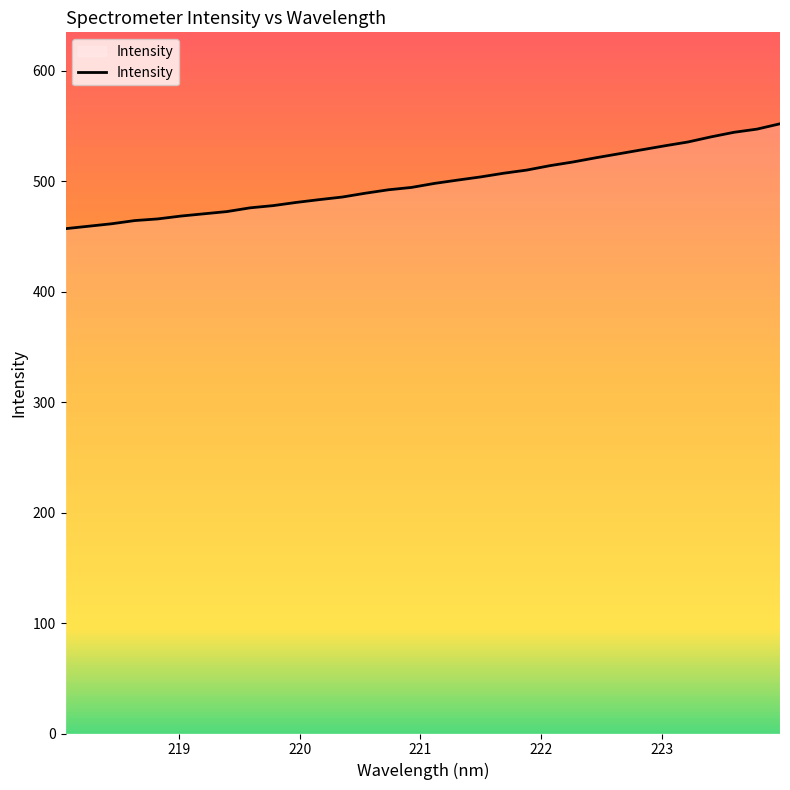

What is the smallest value displayed?

457.0